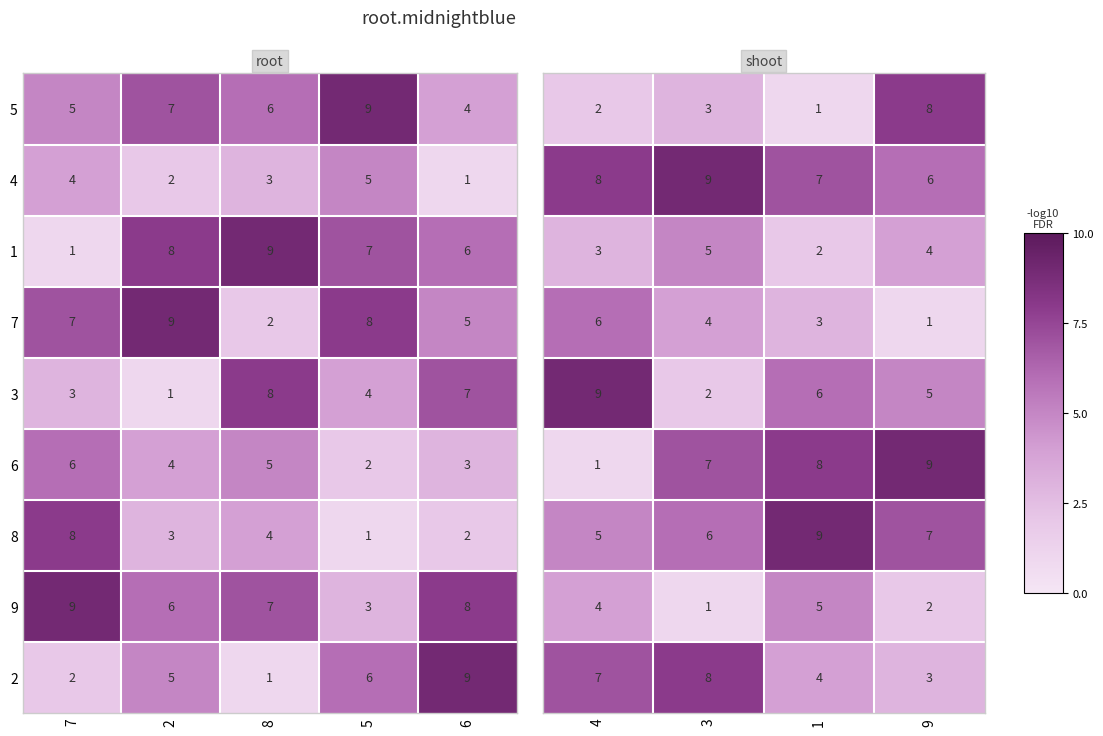

What is the difference between the highest and lowest values at 3?

8